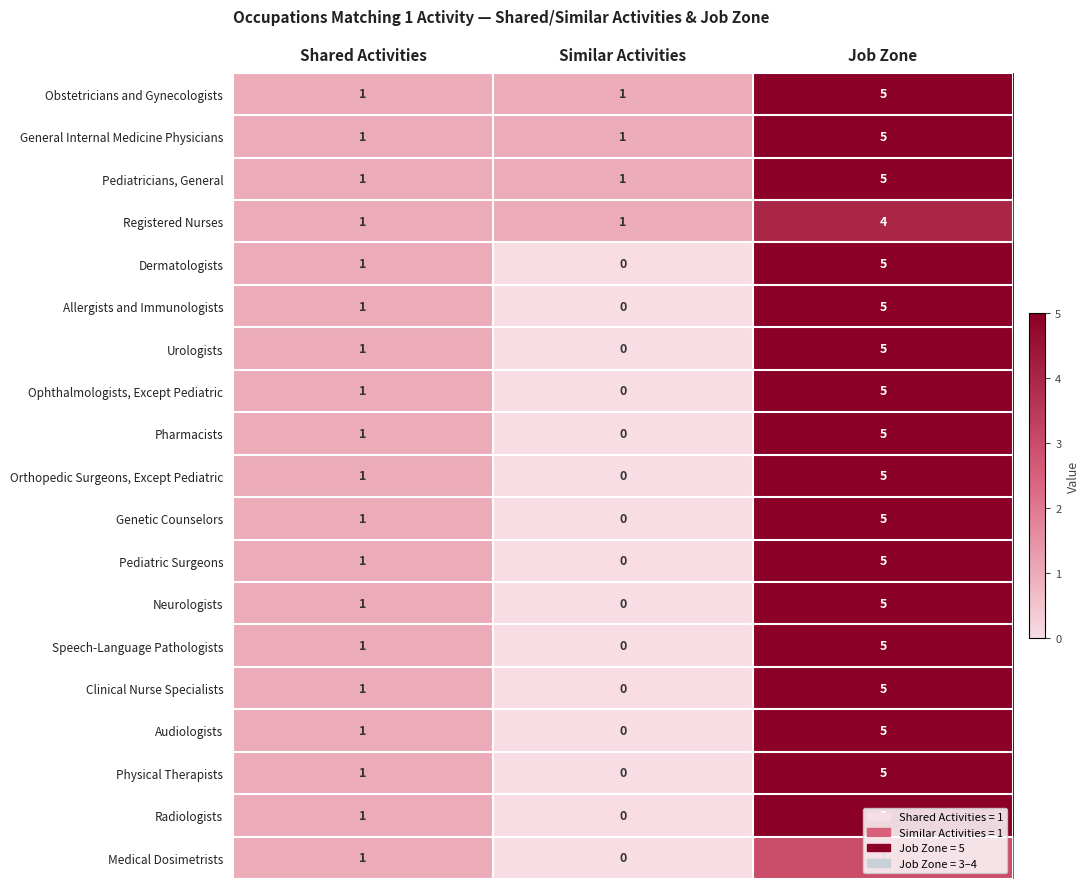

Is it true that Clinical Nurse Specialists equals 2 at Shared Activities?

False